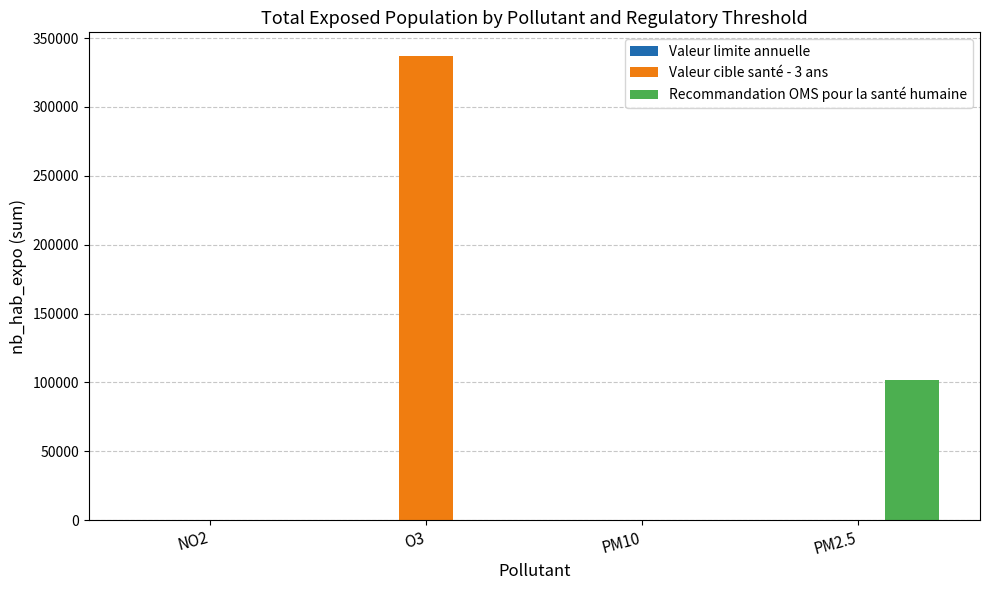

At which label does Recommandation OMS pour la santé humaine reach its peak?

PM2.5